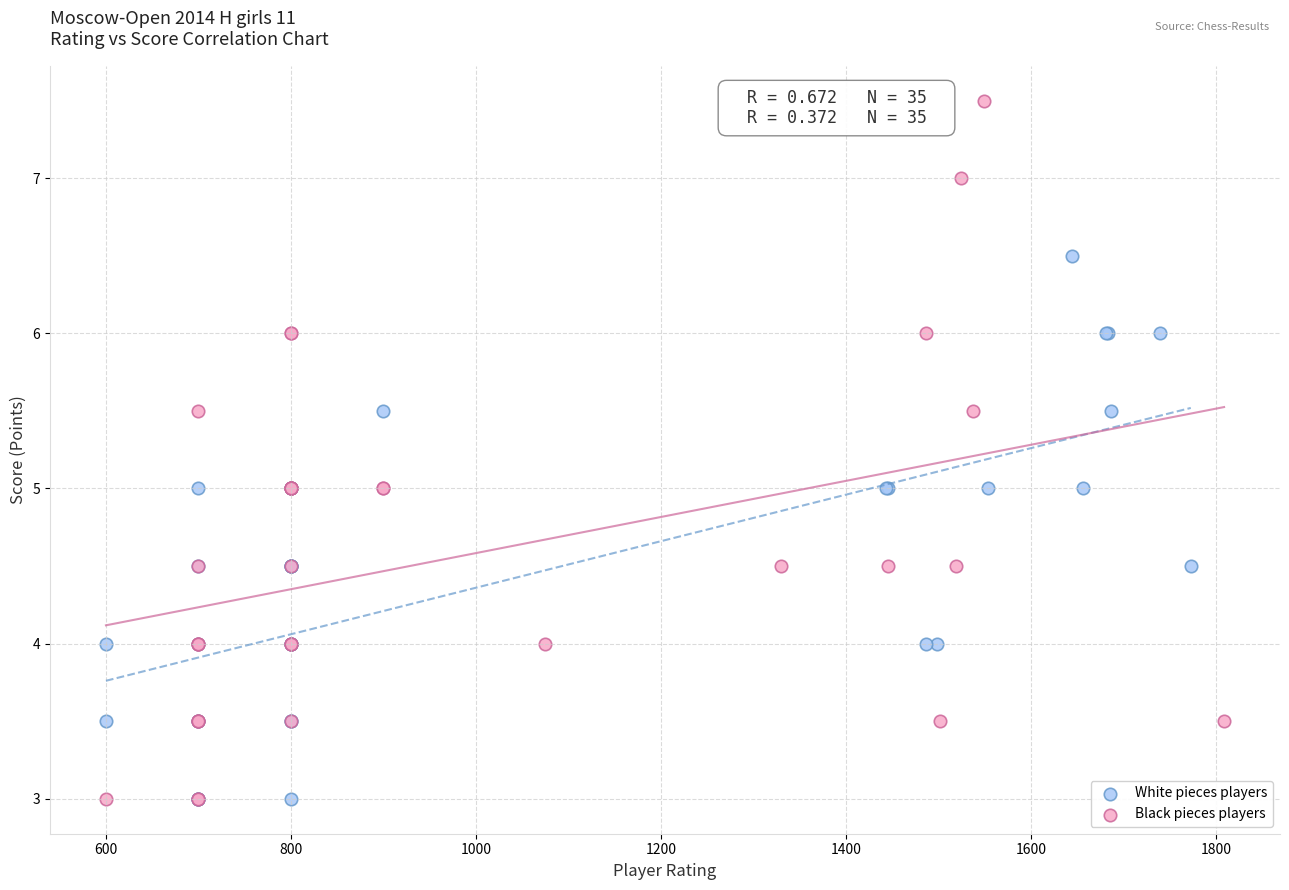

Which series has the largest Y range (max minus min)?

Black pieces players